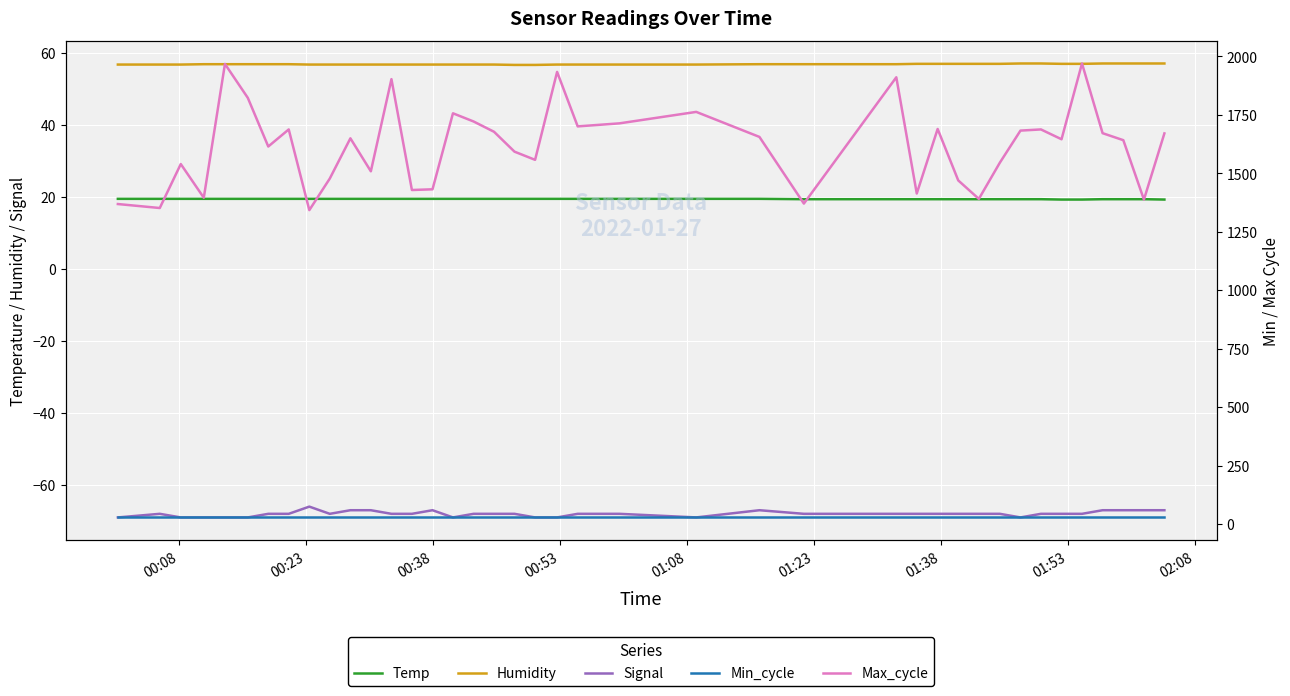

What is the minimum value for Humidity?

56.7